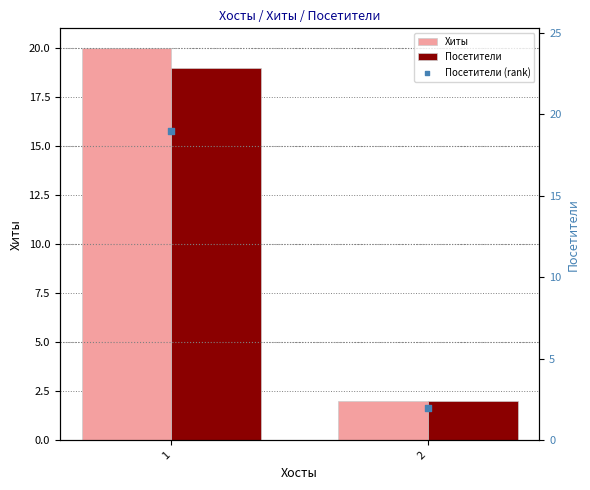

At which category is the sum across all series the highest?

1